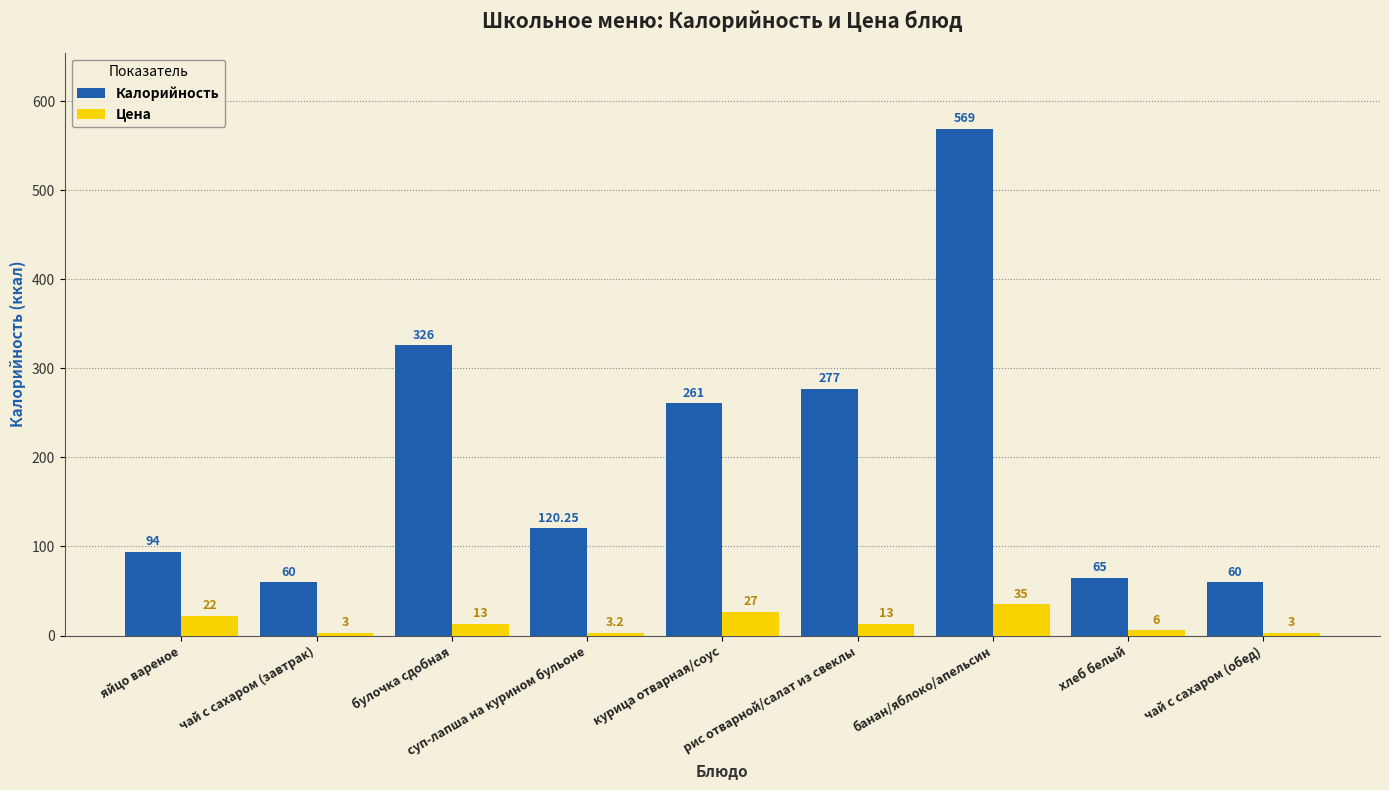

At which label is Цена closest to 19?

яйцо вареное